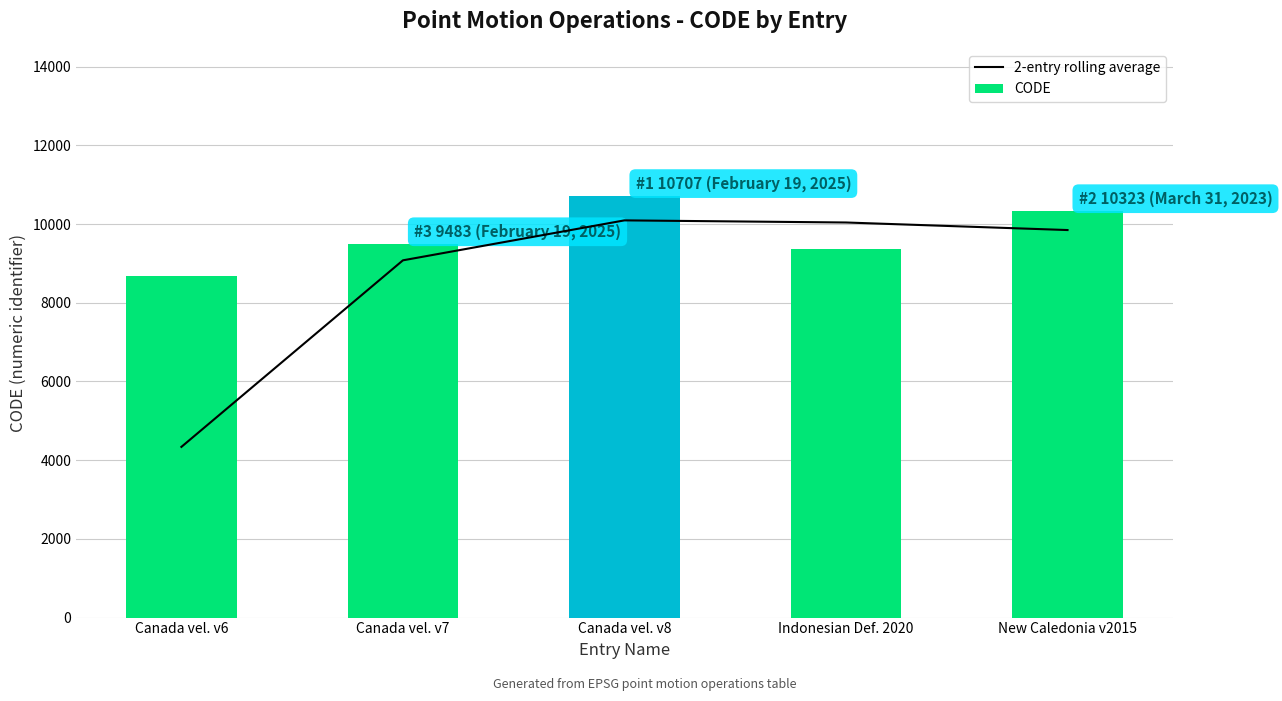

What is the difference between the CODE values at Indonesian Def. 2020 and New Caledonia v2015?

948